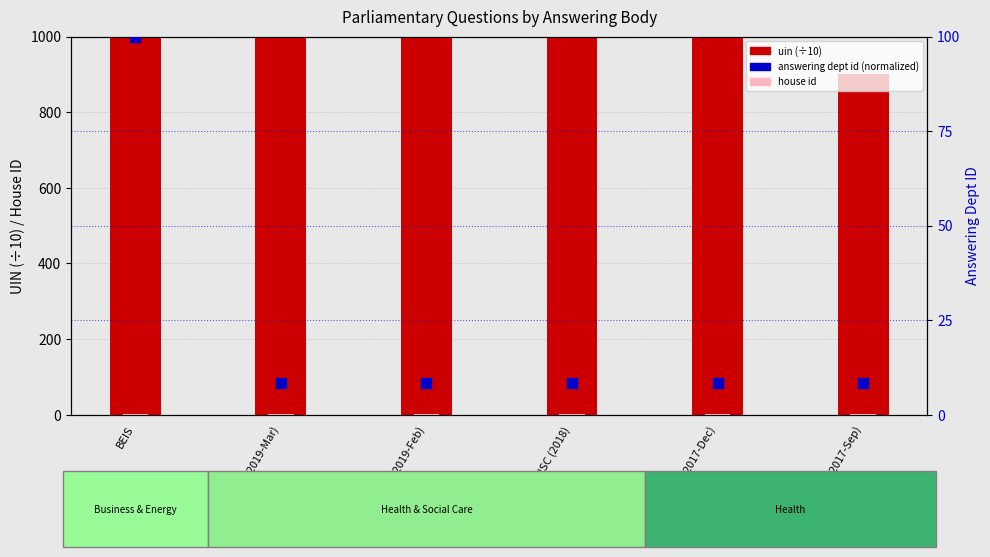

Which series has the largest Y range (max minus min)?

uin (÷10)